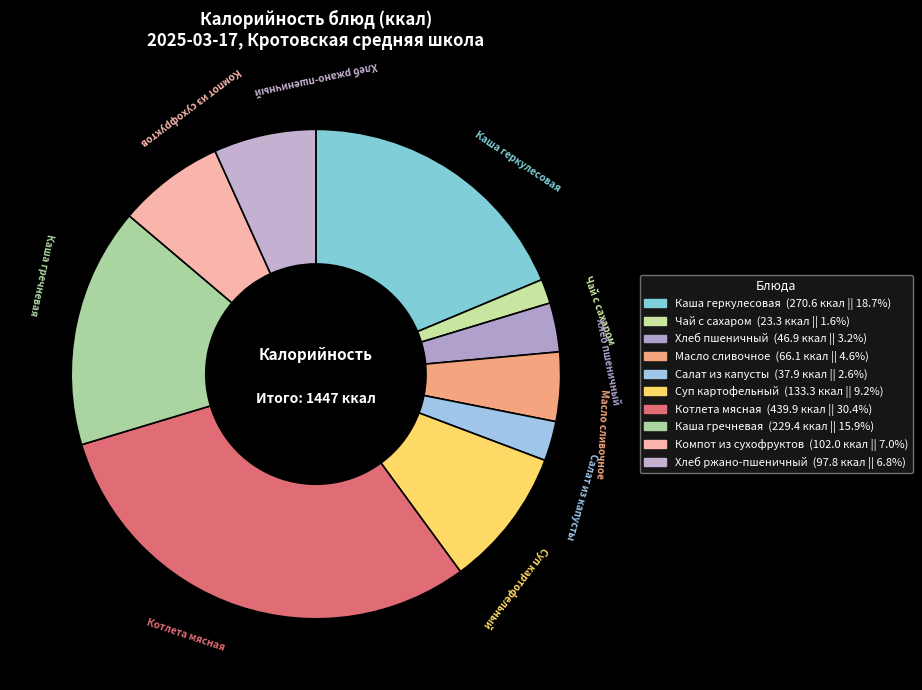

How many segments does this pie chart have?

10